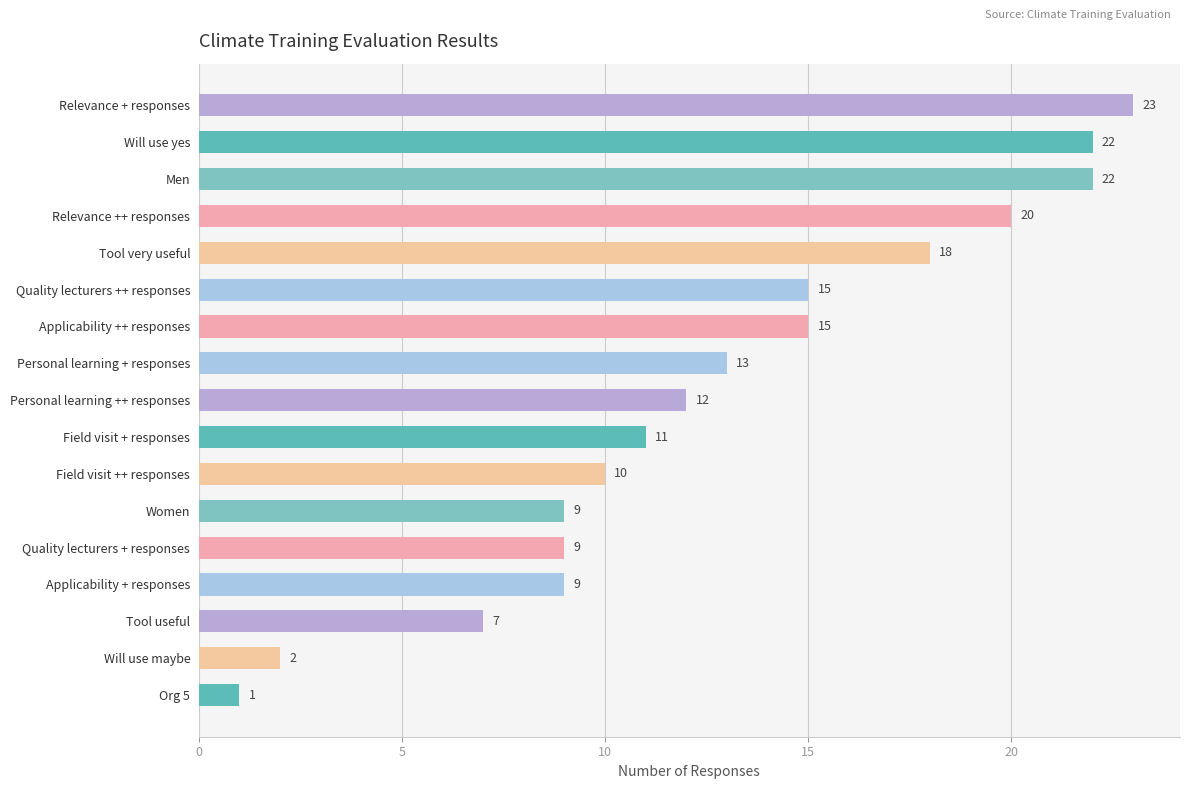

Is it true that the value at Applicability + responses is 3?

False